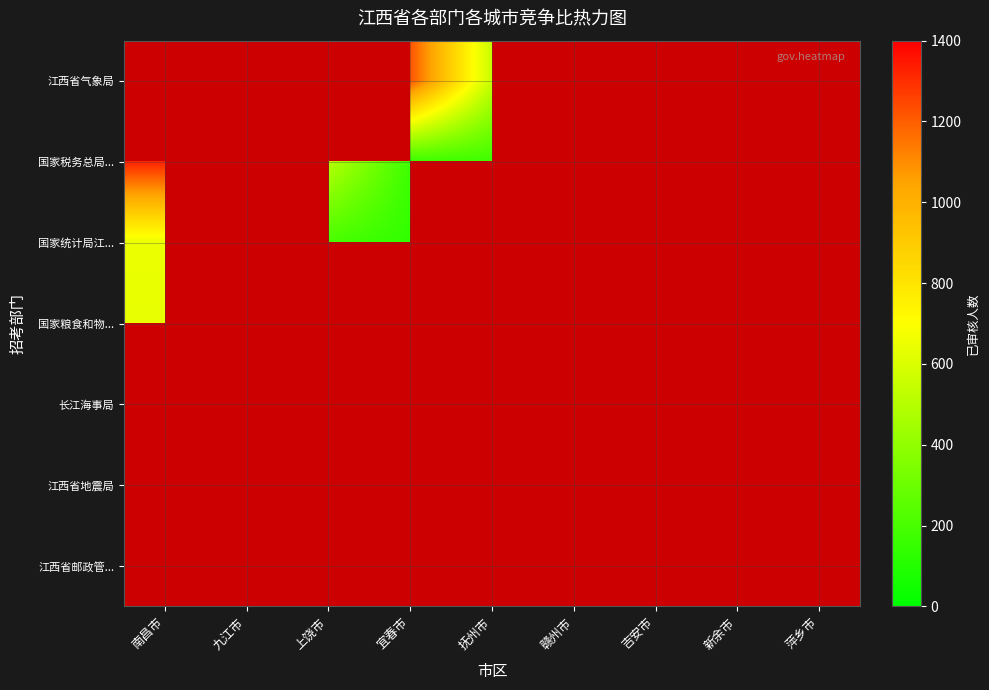

Rank the series at 抚州市 from highest to lowest value.

江西省气象局, 国家税务总局..., 国家统计局江..., 国家粮食和物..., 长江海事局, 江西省地震局, 江西省邮政管...